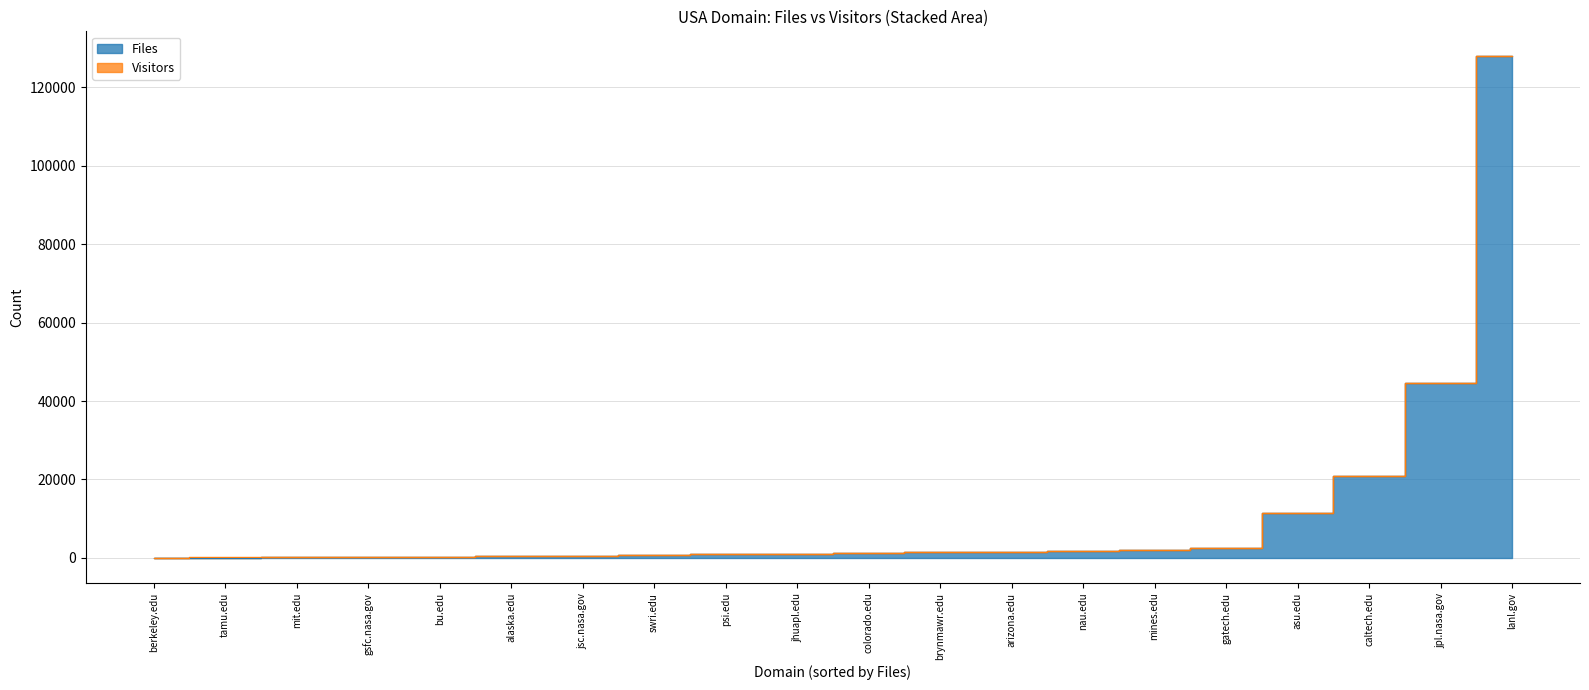

Which has a higher value, berkeley.edu or mines.edu?

mines.edu